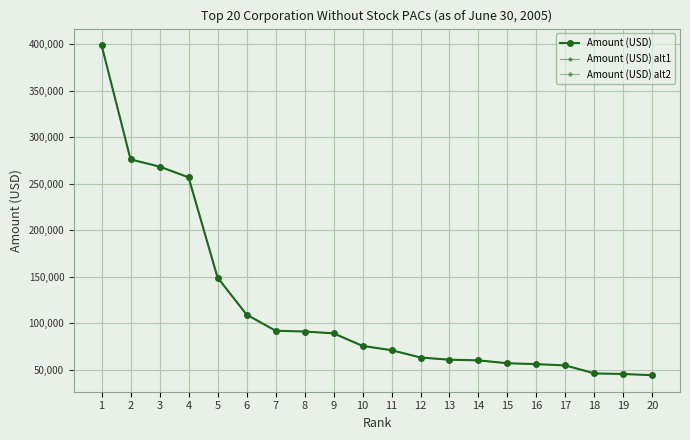

Reading left to right, list all the values displayed in this chart.

1=399169.9	2=276140.6	3=268427.9	4=256902.6	5=149078.7	6=109221.9	7=91843.5	8=90929.3	9=89037.8	10=75489.7	11=70868.5	12=63003.7	13=60615.1	14=59912.6	15=56808.8	16=55851.9	17=54459.1	18=45841.1	19=45252.4	20=43942.0